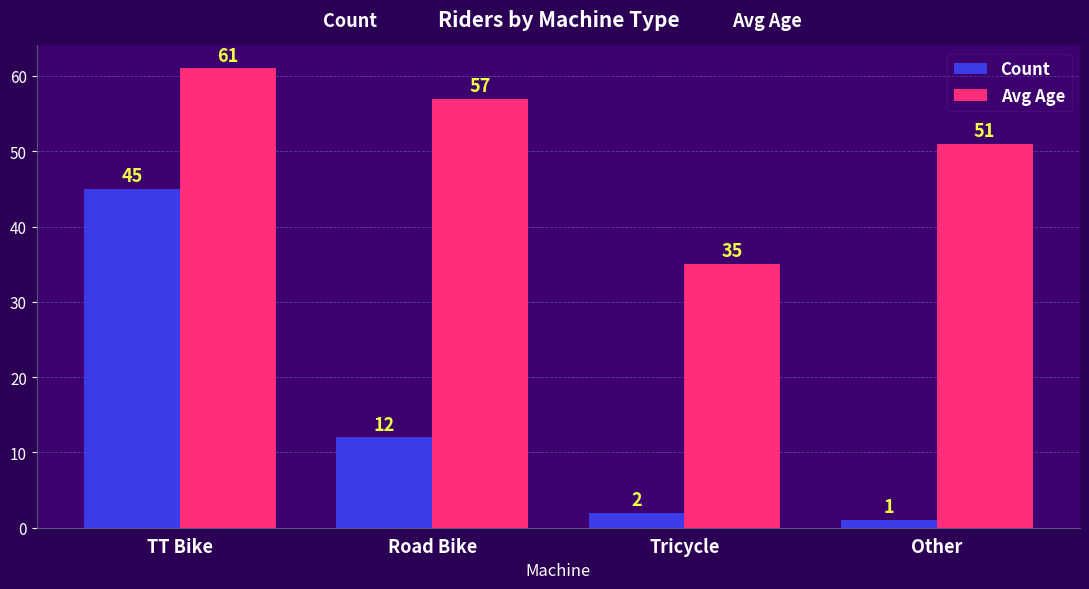

What is the highest value of the Avg Age series?

61